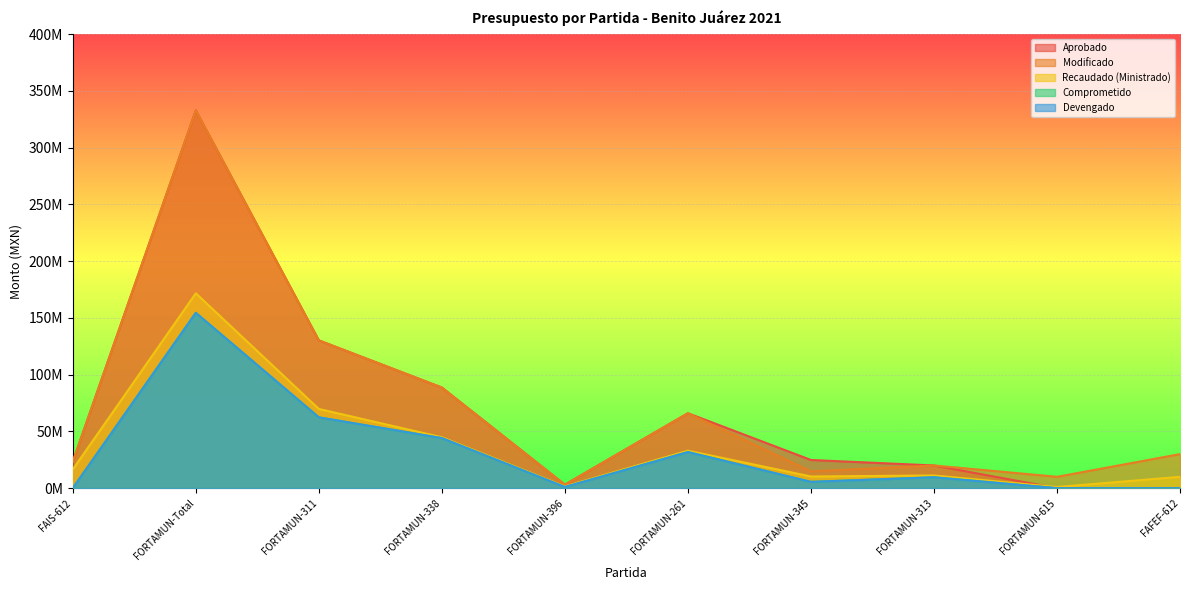

Which has a higher value, FORTAMUN-313 or FAIS-612?

FAIS-612